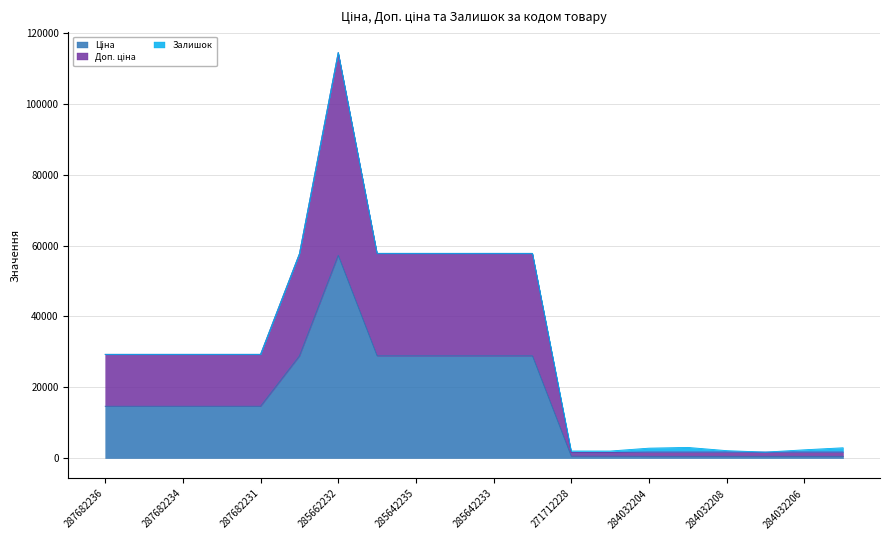

Where is Ціна nearest to the value 28878?

285642236